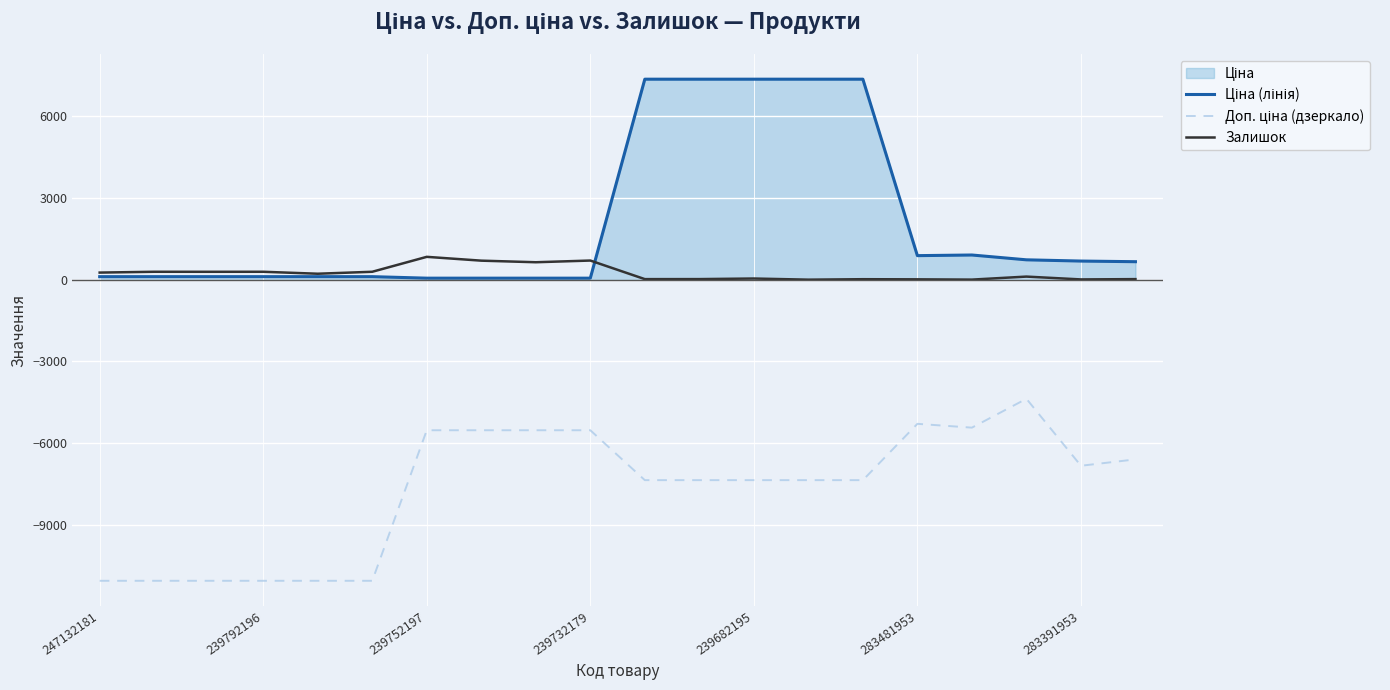

Is it true that Залишок equals 702.0 at 239732179?

True